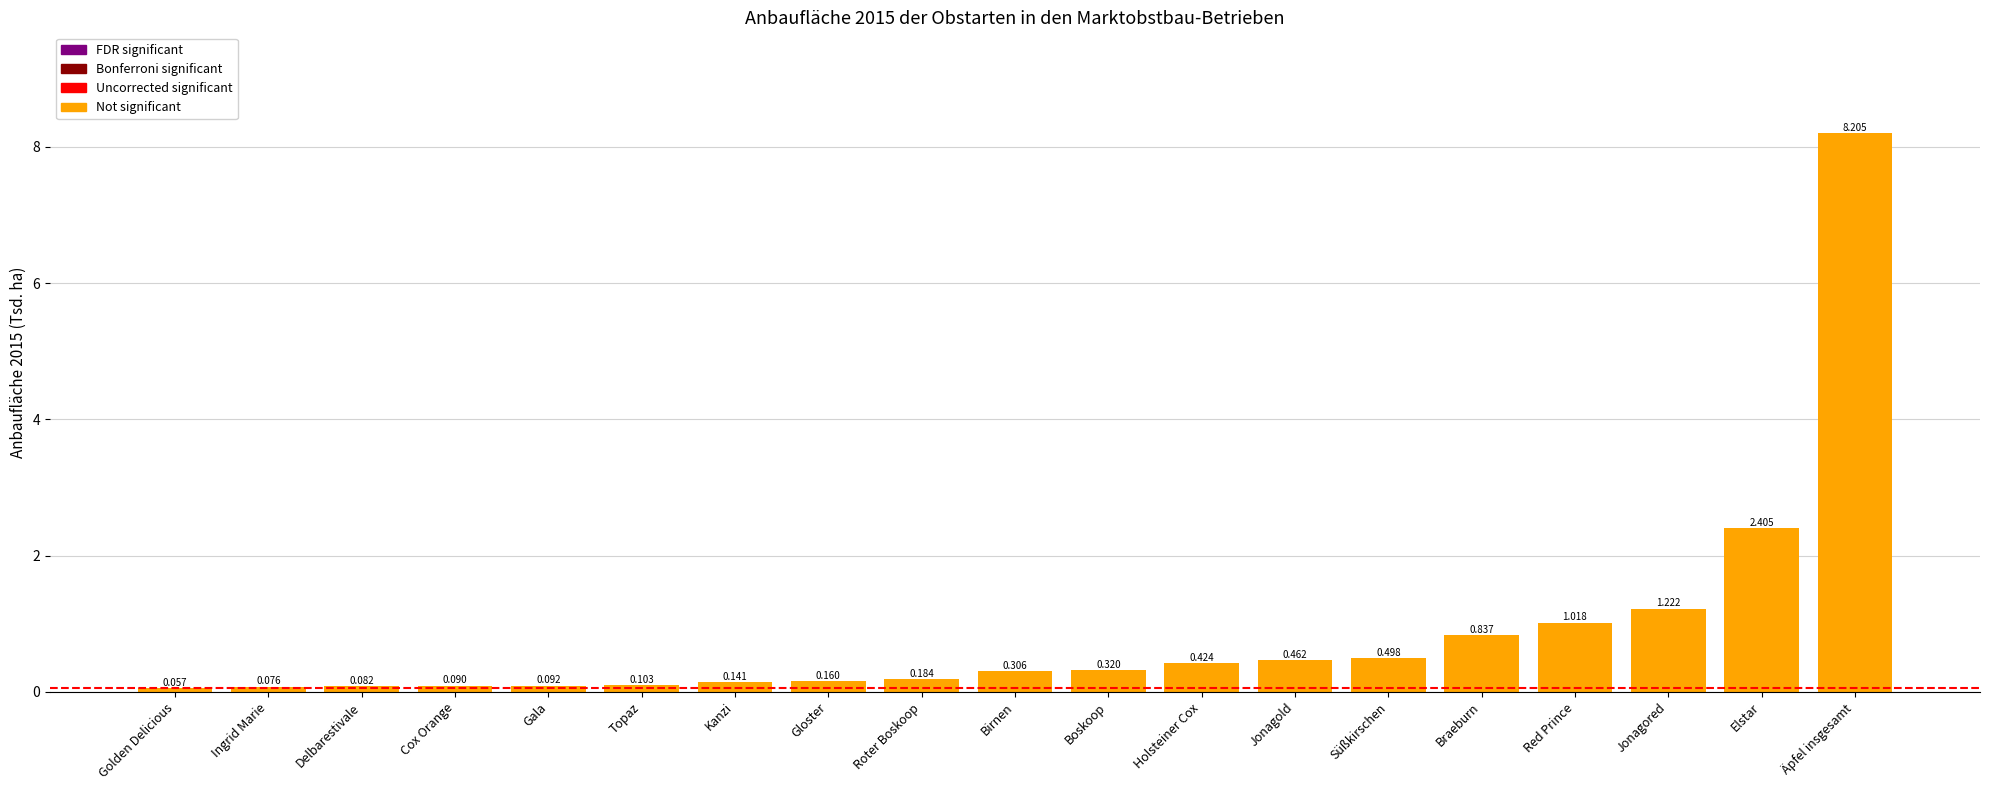

At which label is the value closest to 4?

Elstar